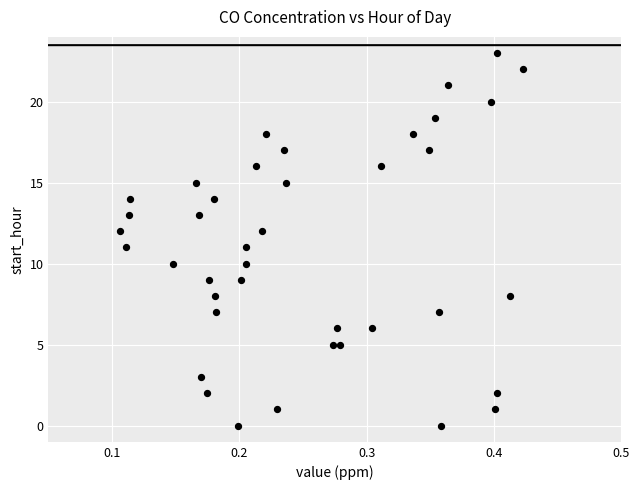

What is the range of Y values (max minus min)?

23